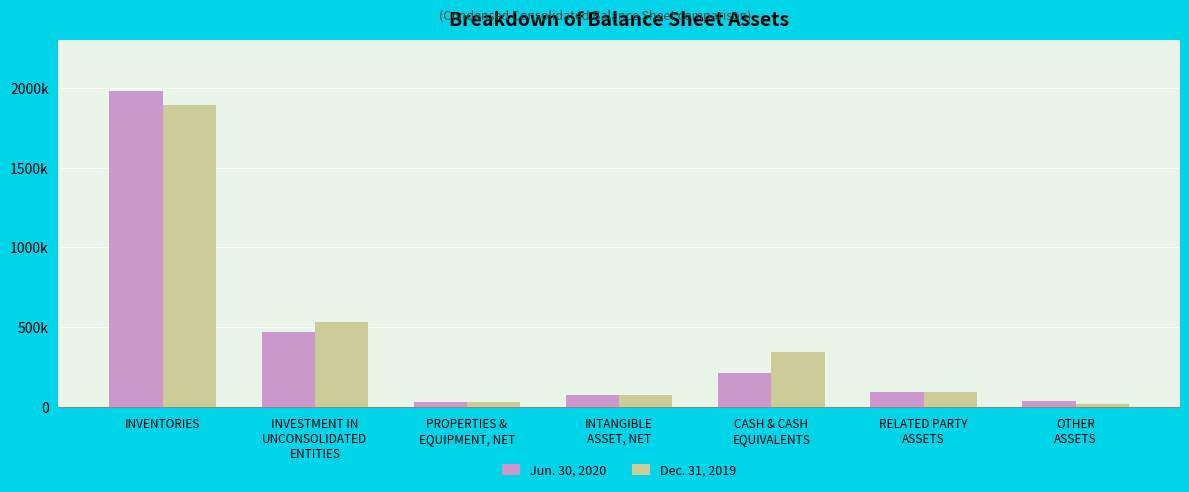

What is the sum of all Dec. 31, 2019 values?

3002959